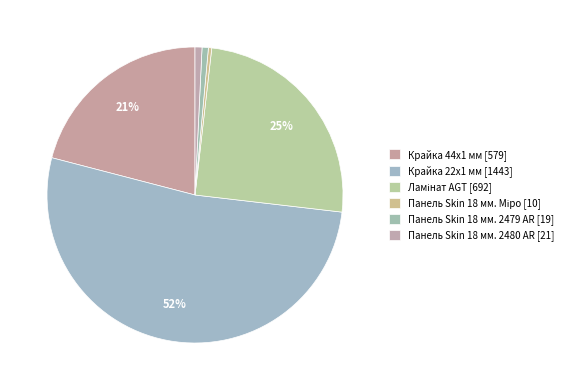

Count the number of slices in the pie.

6